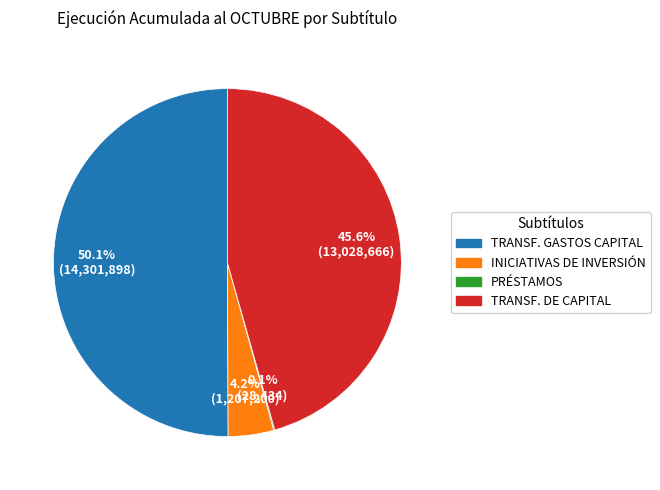

Which slice is the largest?

TRANSF. GASTOS CAPITAL